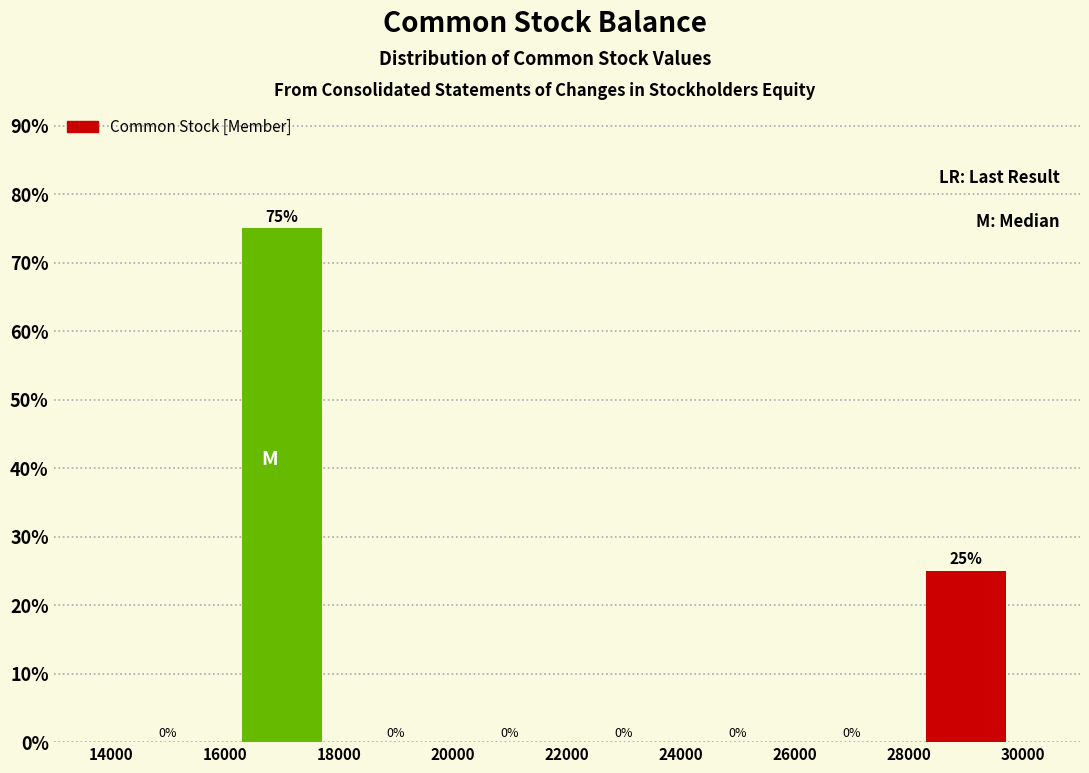

Reading left to right, transcribe this chart: for each bar, give the range it covers on the x-axis and its height.

14000 to 16000: 0
16000 to 18000: 75
18000 to 20000: 0
20000 to 22000: 0
22000 to 24000: 0
24000 to 26000: 0
26000 to 28000: 0
28000 to 30000: 25